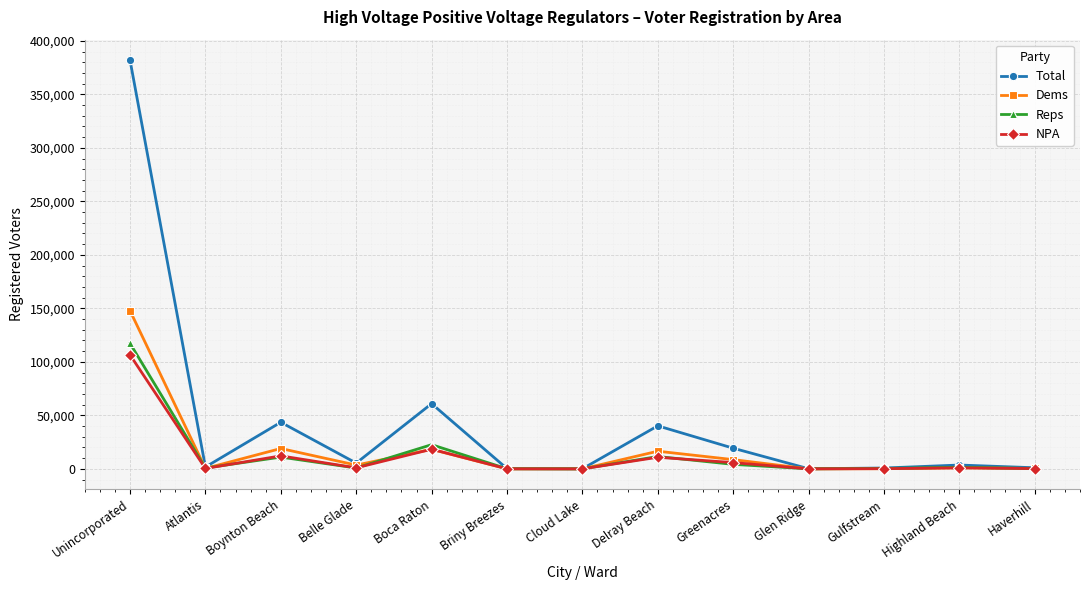

Does the chart have visible grid lines?

Yes